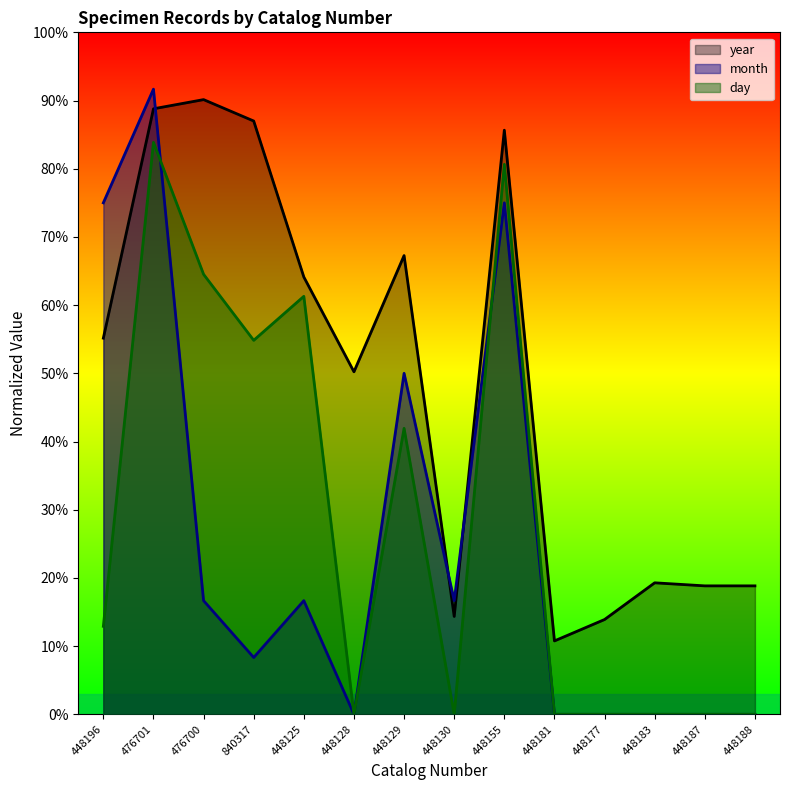

How many intersections are there between day and month?

2